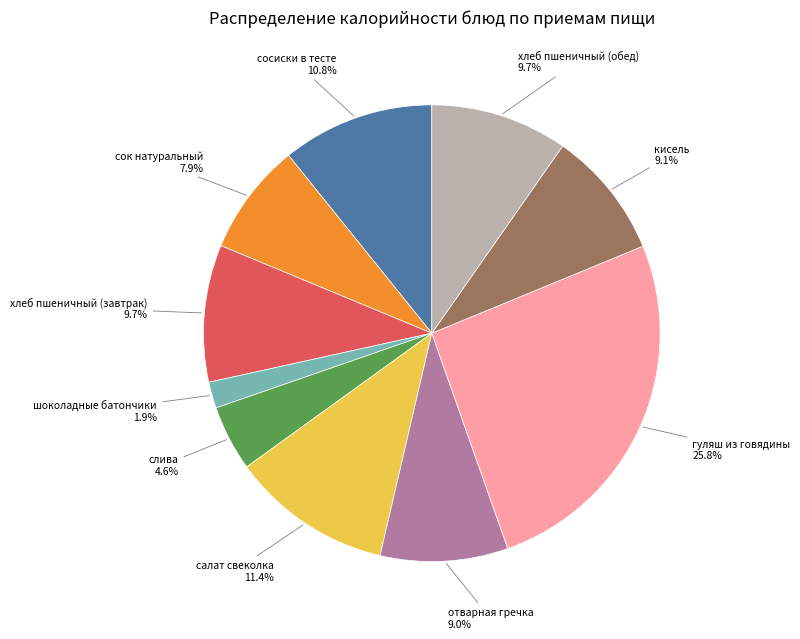

Is there any slice that represents more than half of the pie?

No